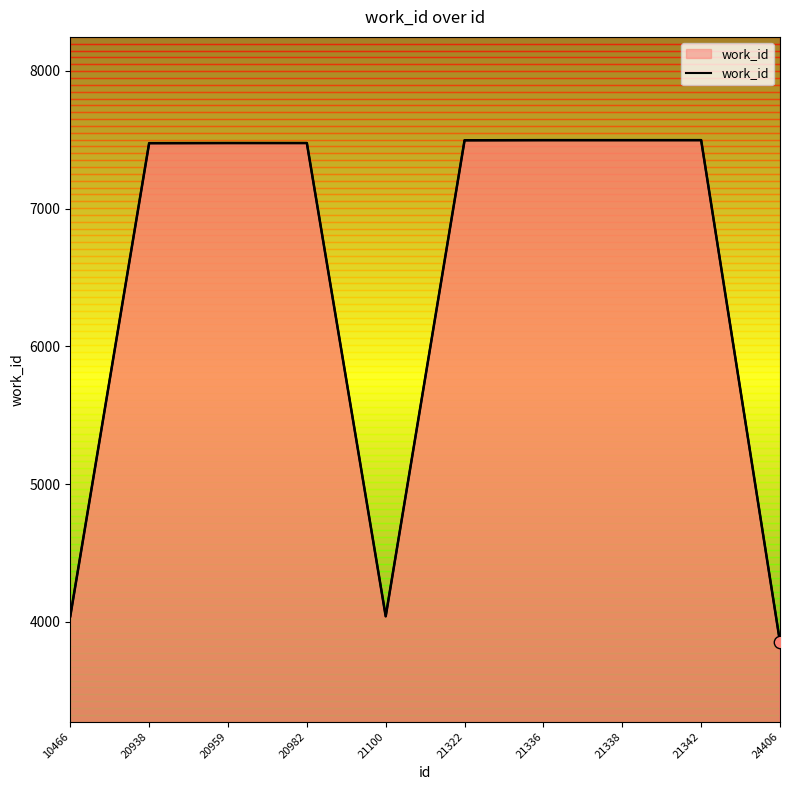

Approximately how many times larger is the value at 20982 compared to 21322?

1.0